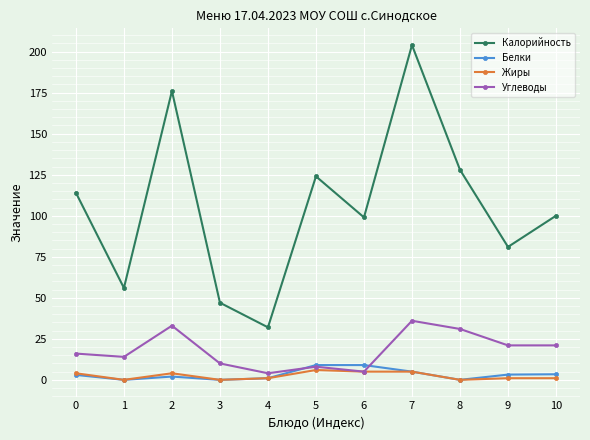

What is the maximum value for Углеводы?

36.0